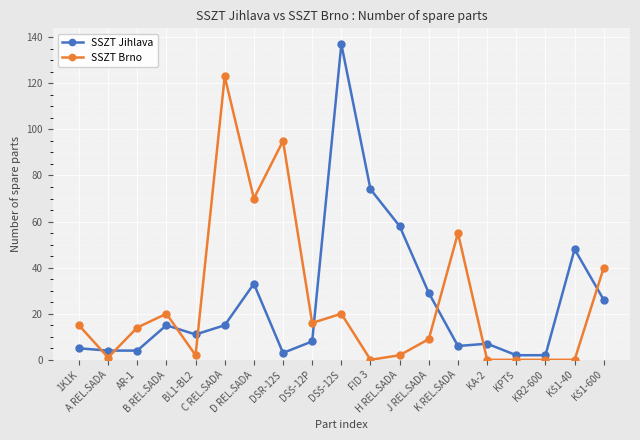

What is the sum of all SSZT Jihlava values?

487